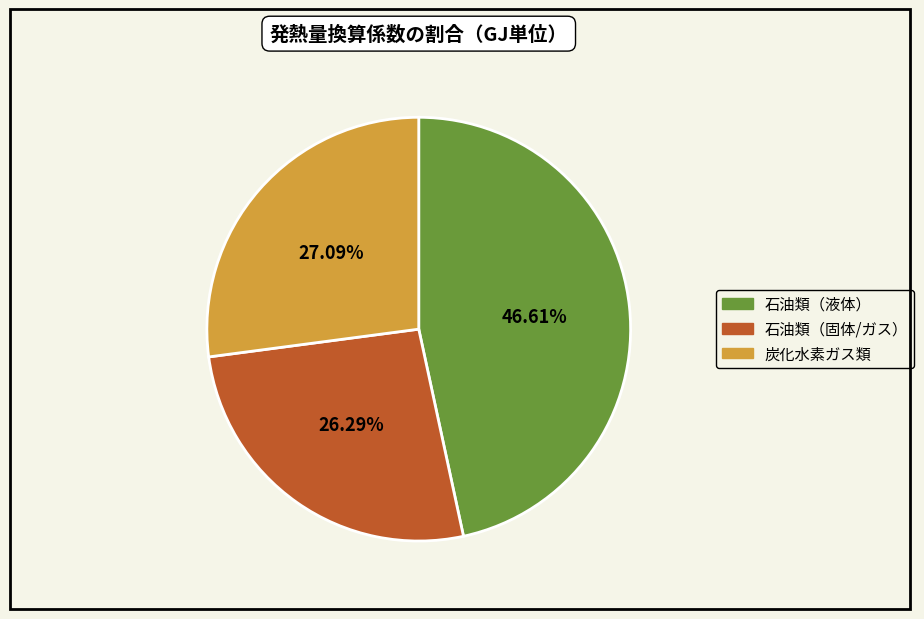

Is there any slice that represents more than half of the pie?

No